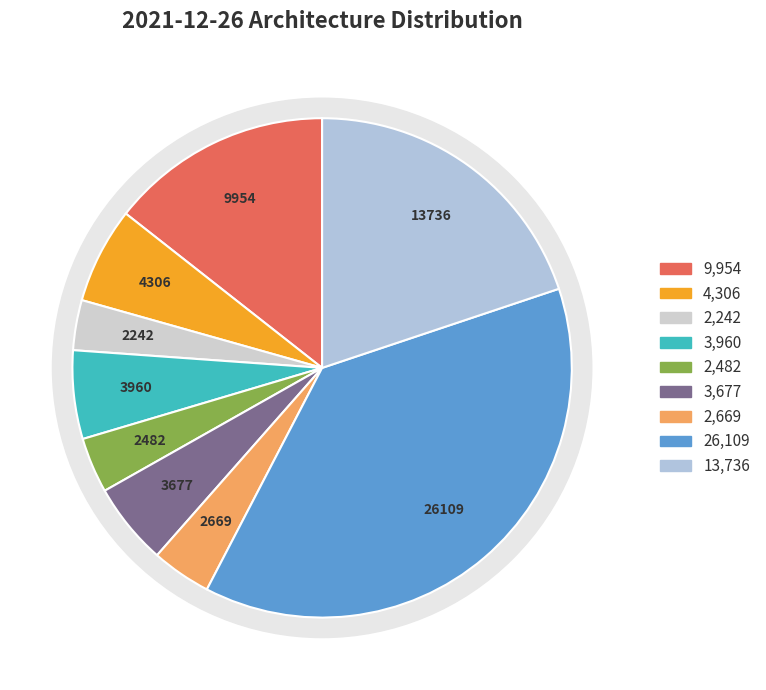

Does any single category account for the majority?

No